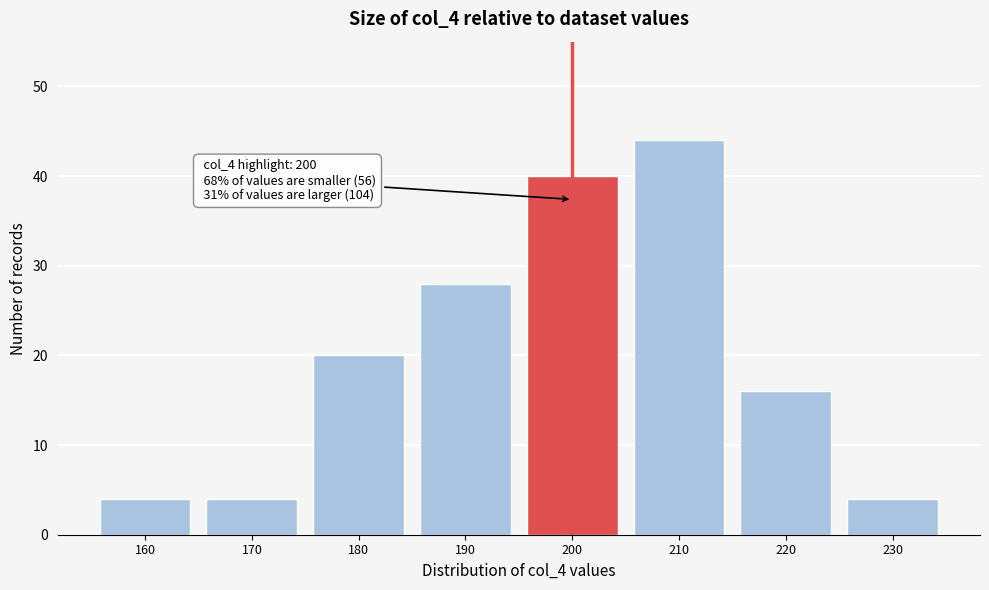

Reading right to left, transcribe all the data shown in this chart.

4	16	44	40	28	20	4	4